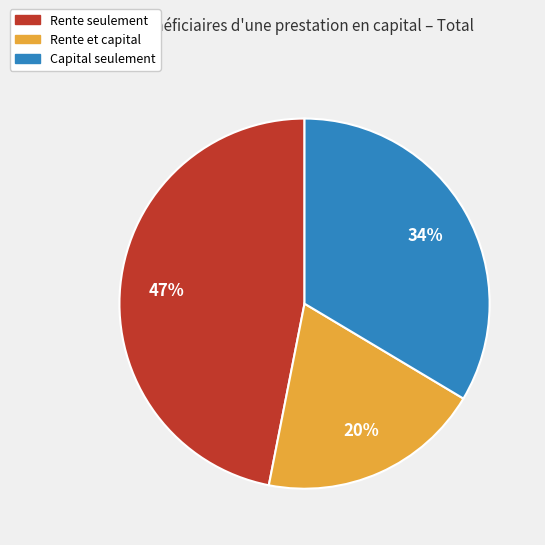

Rank the categories by value from lowest to highest.

Rente et capital, Capital seulement, Rente seulement